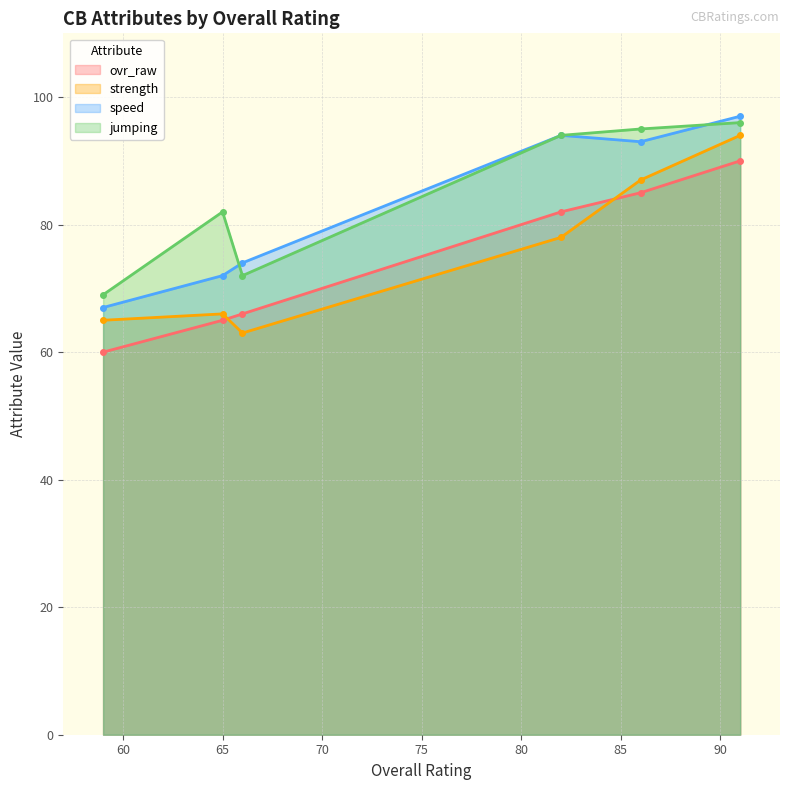

Is it true that speed equals 93 at Jason Satterfield (86)?

True